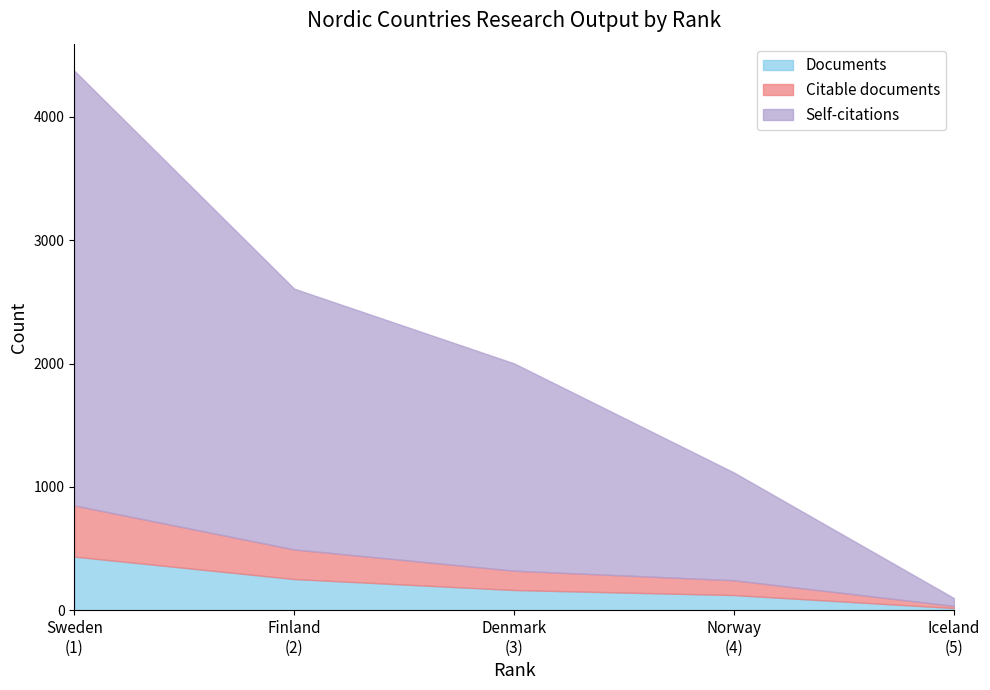

Reading left to right, what are all the values shown in this chart?

Documents: 434	252	163	122	17
Citable documents: 415	240	157	120	17
Self-citations: 3526	2115	1681	874	64